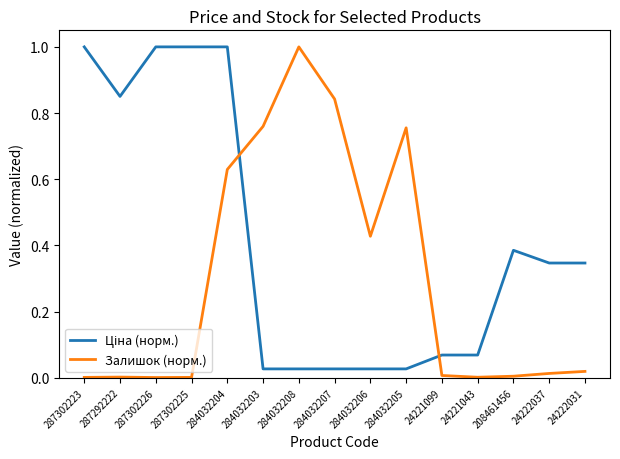

Does the chart display data point markers on the line(s)?

No